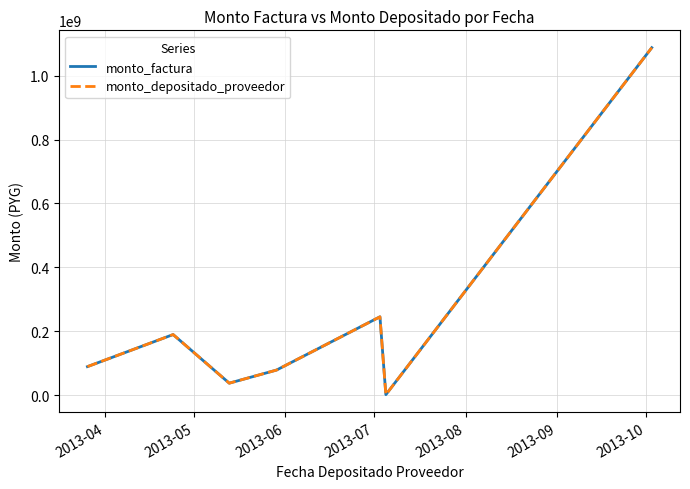

Does the chart have visible grid lines?

Yes